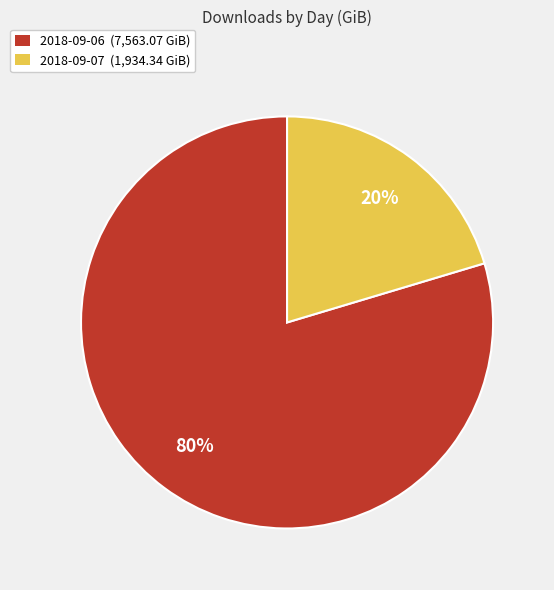

Is there a majority slice in this chart?

Yes